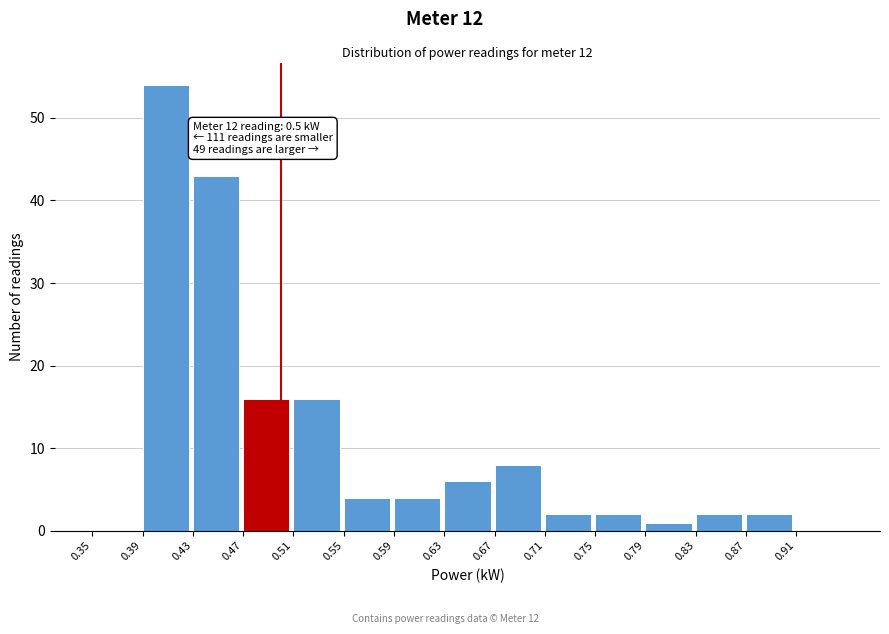

Over which range of the x-axis is the bar tallest?

0.39 to 0.43